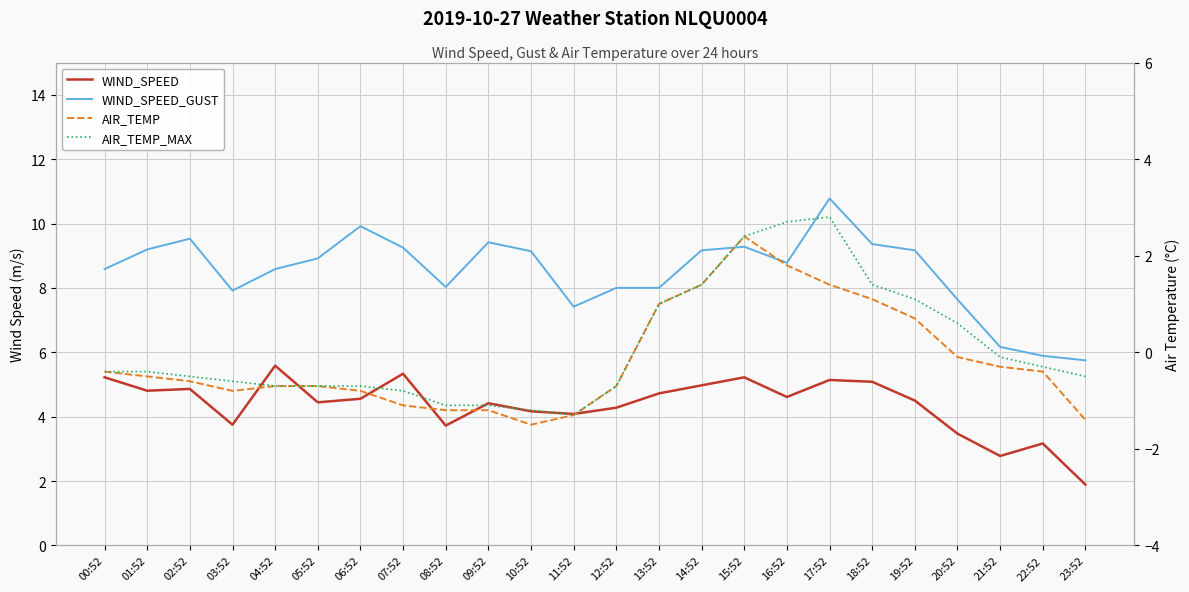

What is the minimum value for AIR_TEMP_MAX?

-1.3